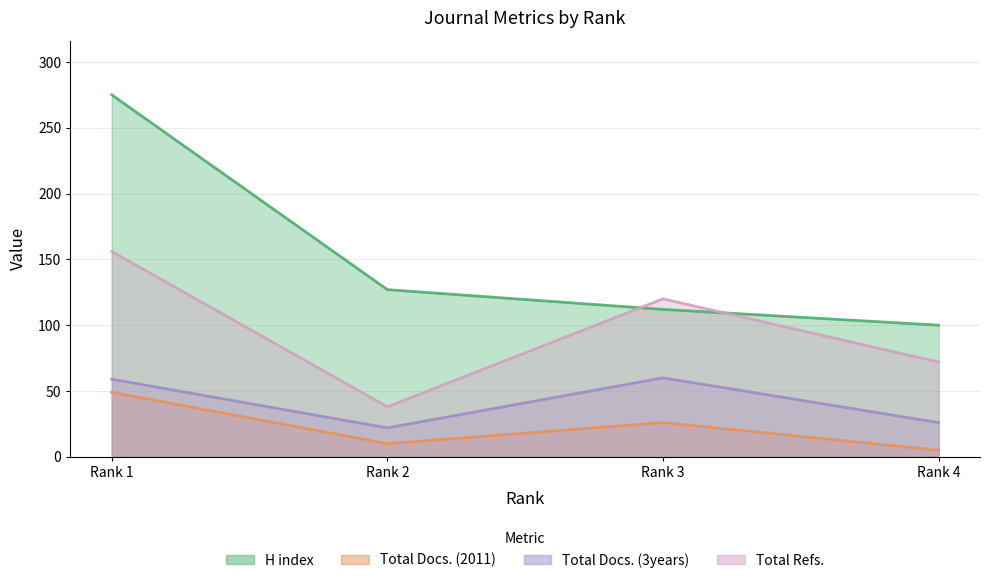

Where does the Total Docs. (2011) series first go above 26?

Rank 1